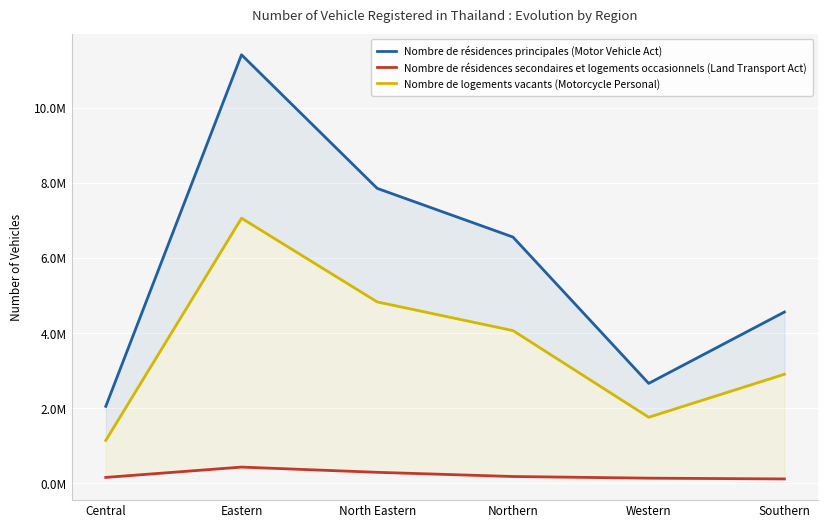

How many interior local valleys does the Nombre de logements vacants (Motorcycle Personal) series have?

1